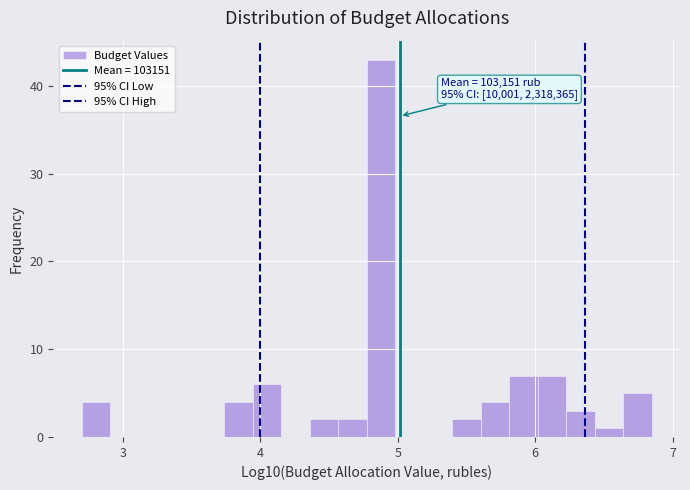

Read against the x-axis, roughly where is the centre of the tallest bar?

4.9